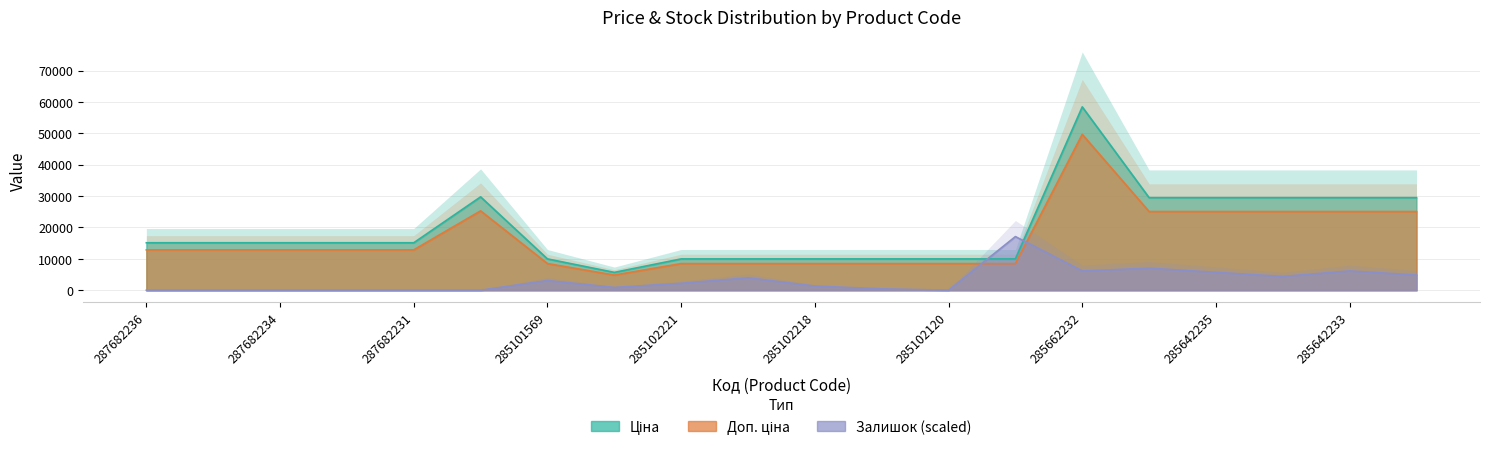

Reading left to right, extract all data points from this chart.

Ціна: 287682236=15120.0	287682235=15120.0	287682234=15120.0	287682233=15120.0	287682231=15120.0	287702232=29747.2	285101569=9975.0	10832185=5673.8	285102221=9975.0	285102219=9975.0	285102218=9975.0	285102044=9975.0	285102120=9975.0	285101913=9975.0	285662232=58426.5	285642236=29491.5	285642235=29491.5	285642234=29491.5	285642233=29491.5	285642231=29491.5
Доп. ціна: 287682236=12852.0	287682235=12852.0	287682234=12852.0	287682233=12852.0	287682231=12852.0	287702232=25285.2	285101569=8478.7	10832185=4822.7	285102221=8478.7	285102219=8478.7	285102218=8478.7	285102044=8478.7	285102120=8478.7	285101913=8478.7	285662232=49662.6	285642236=25067.8	285642235=25067.8	285642234=25067.8	285642233=25067.8	285642231=25067.8
Залишок: 287682236=0.0	287682235=0.0	287682234=0.0	287682233=0.0	287682231=0.0	287702232=0.0	285101569=3067.4	10832185=876.4	285102221=2191.0	285102219=3943.8	285102218=1314.6	285102044=438.2	285102120=0.0	285101913=17089.8	285662232=6134.8	285642236=7011.2	285642235=5696.6	285642234=4382.0	285642233=6134.8	285642231=4820.2